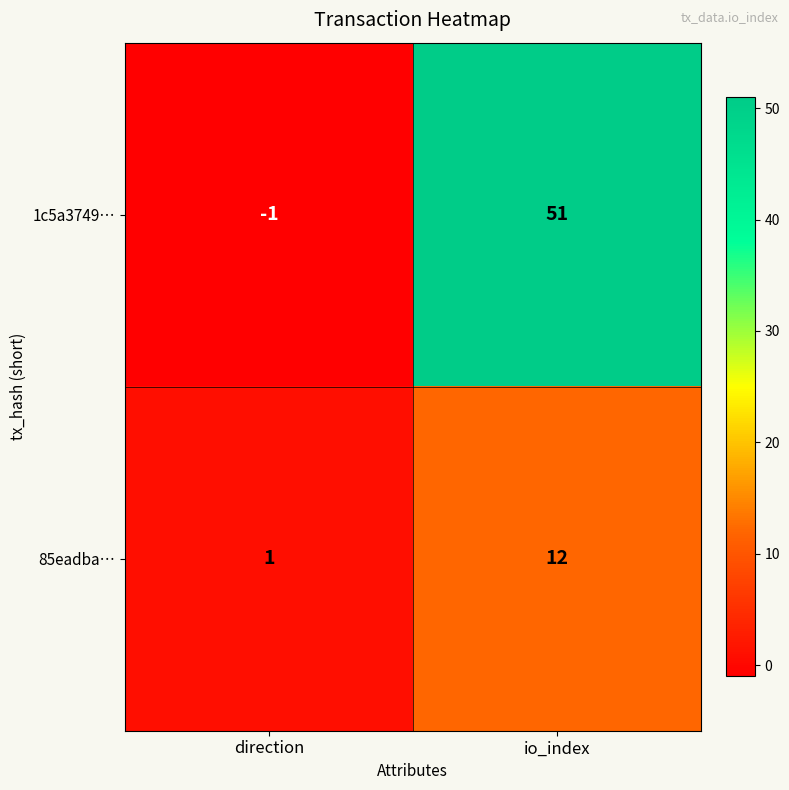

True or false: 85eadba… has a value of 0 at direction.

False